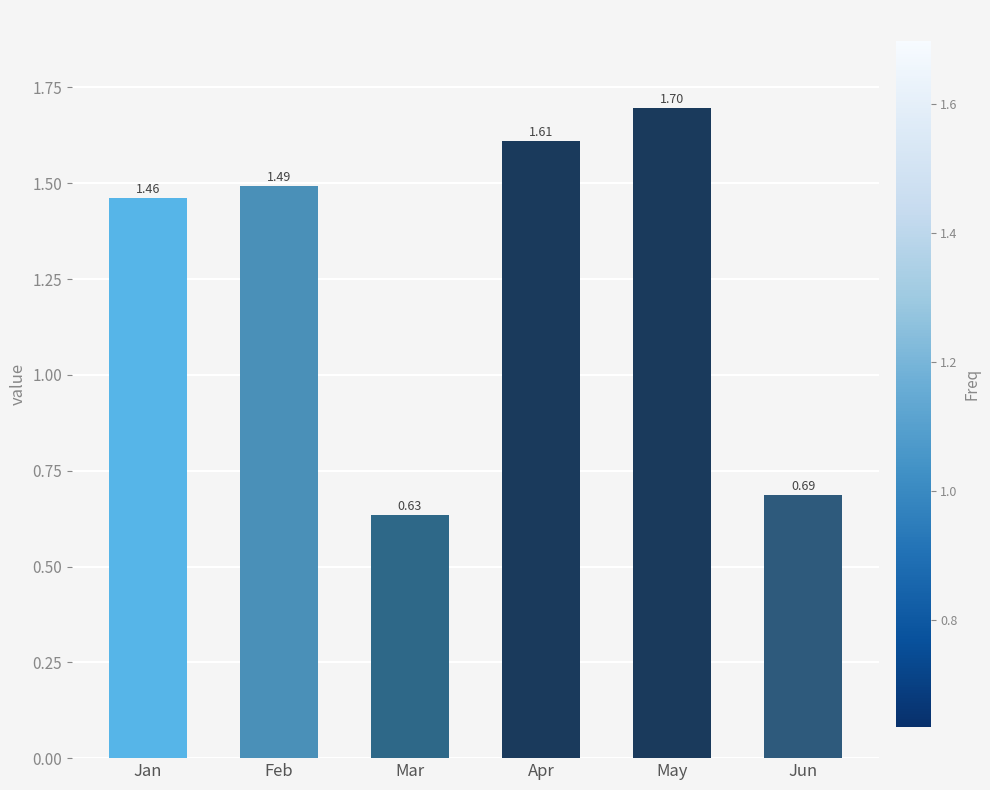

Is it true that the value at Apr is 1.1?

False